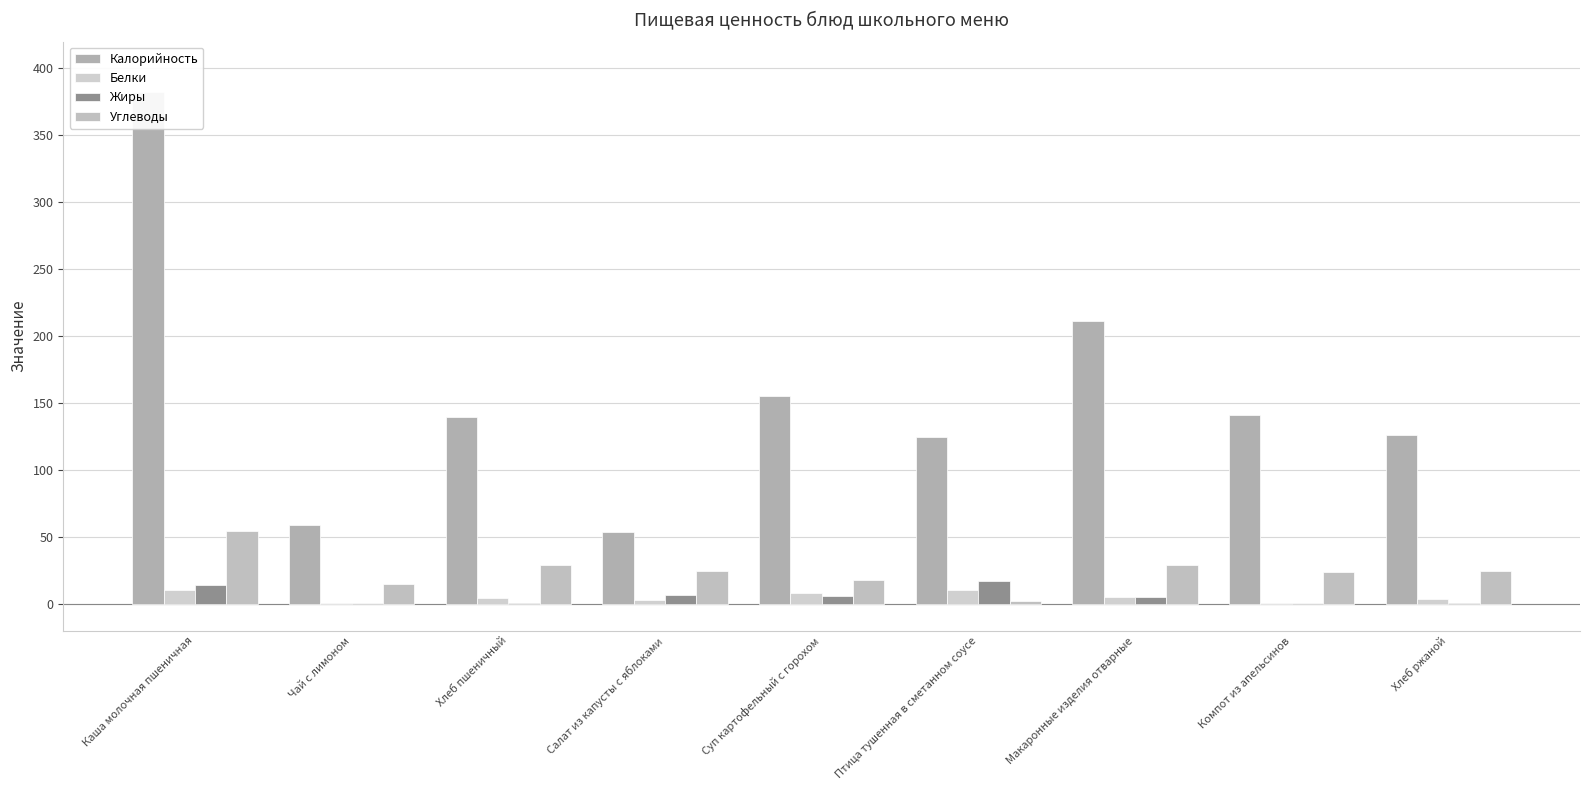

Are the bars grouped side by side (vs. stacked)?

Yes